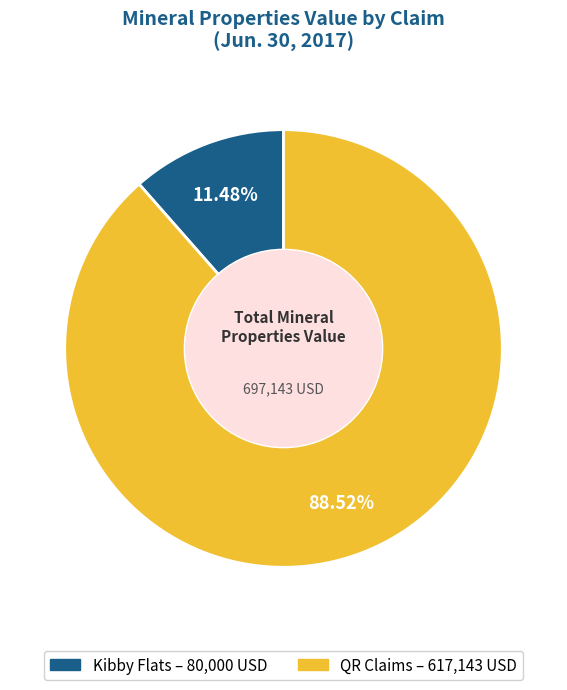

Which has a higher value, Kibby Flats or QR Claims?

QR Claims